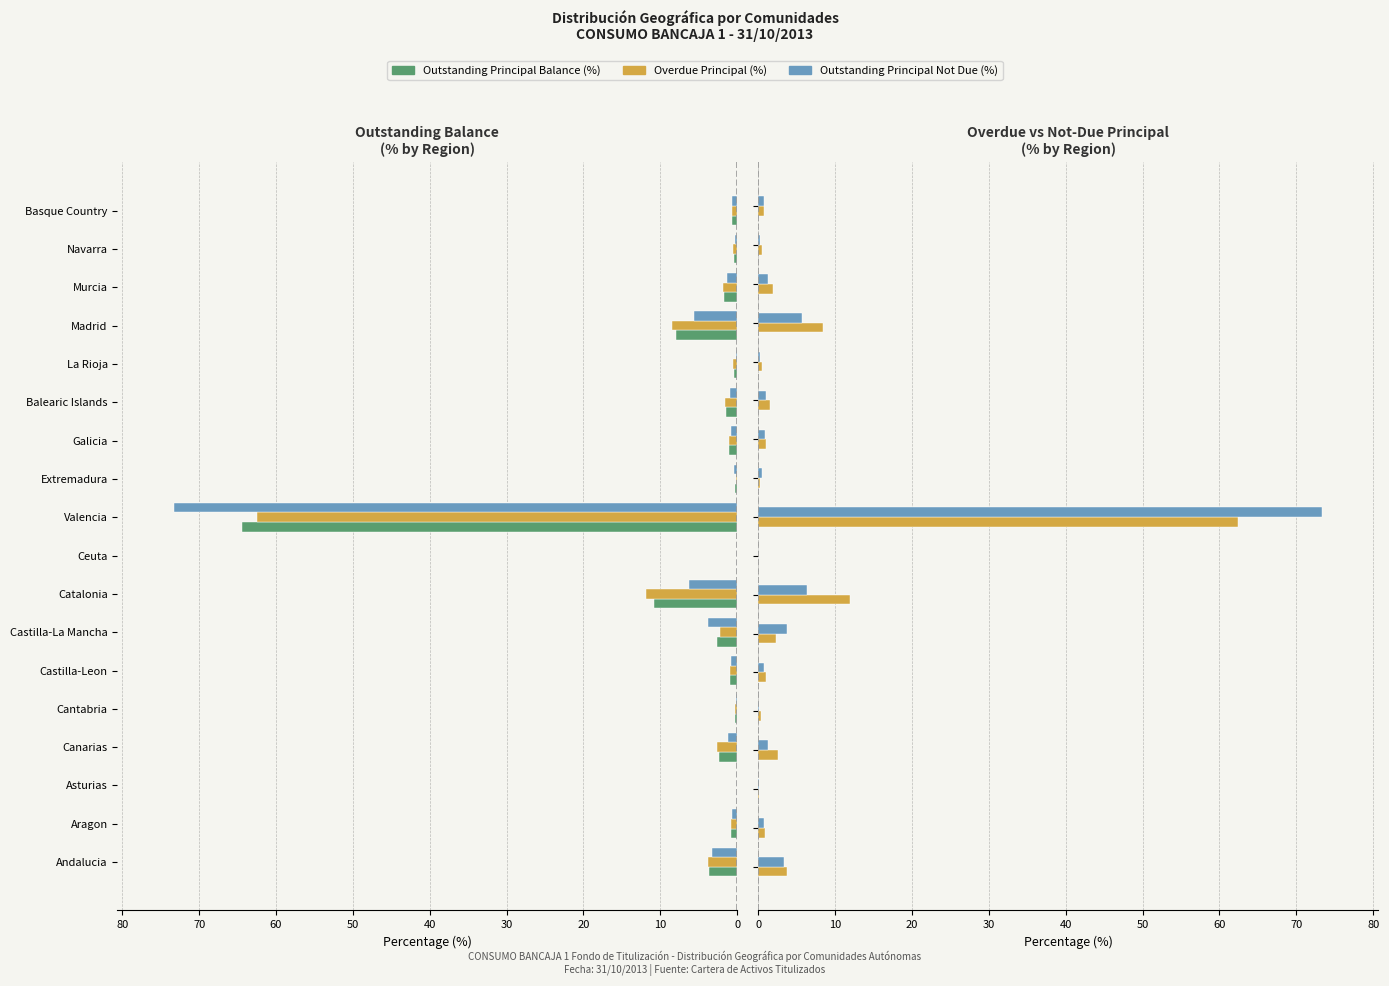

Reading left to right, extract all data points from this chart.

Outstanding Principal Balance (%): -3.7	-0.8	-0.1	-2.4	-0.3	-0.9	-2.6	-10.9	-0.0	-64.5	-0.2	-1.0	-1.4	-0.5	-7.9	-1.8	-0.5	-0.7
Overdue Principal (%): 3.8	0.8	0.1	2.6	0.3	1.0	2.3	11.9	0.0	62.4	0.2	1.1	1.6	0.5	8.5	1.9	0.5	0.7
Outstanding Principal Not Due (%): 3.3	0.7	0.1	1.2	0.1	0.8	3.8	6.3	0.0	73.3	0.4	0.8	1.0	0.2	5.6	1.3	0.3	0.7